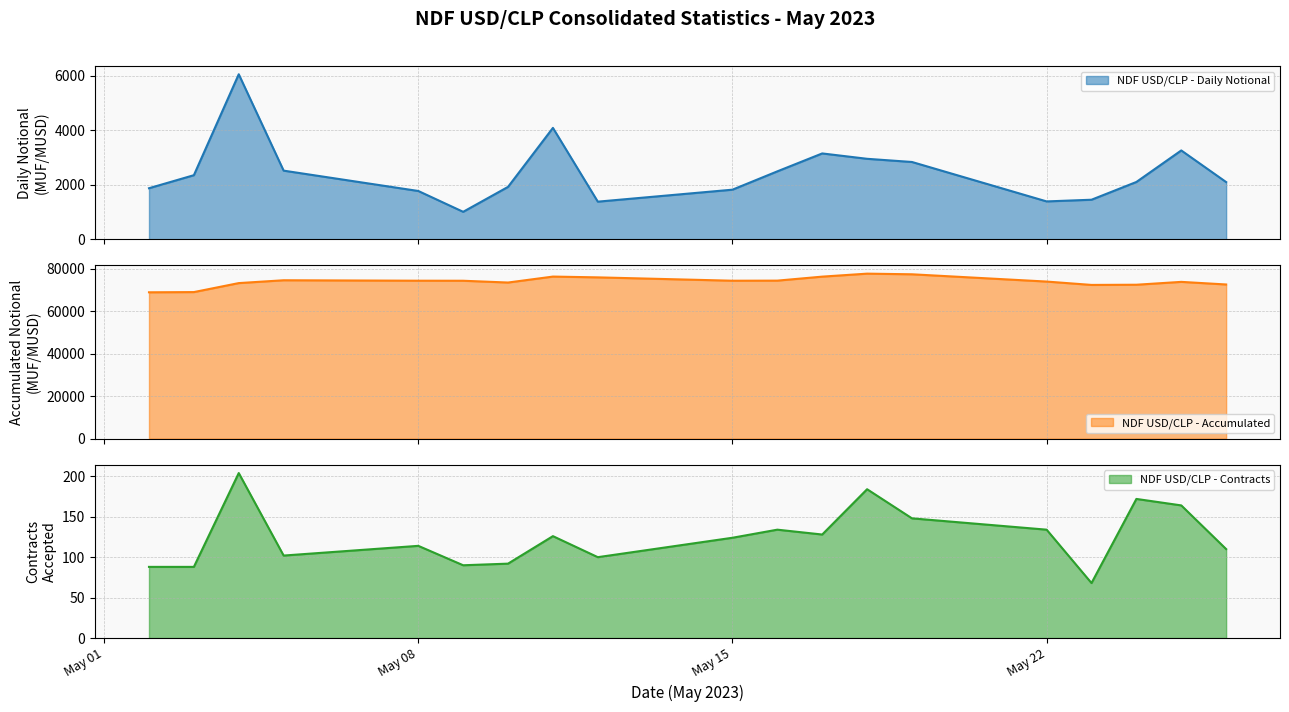

What is the total value across all series at 2023-05-19?

80278.2